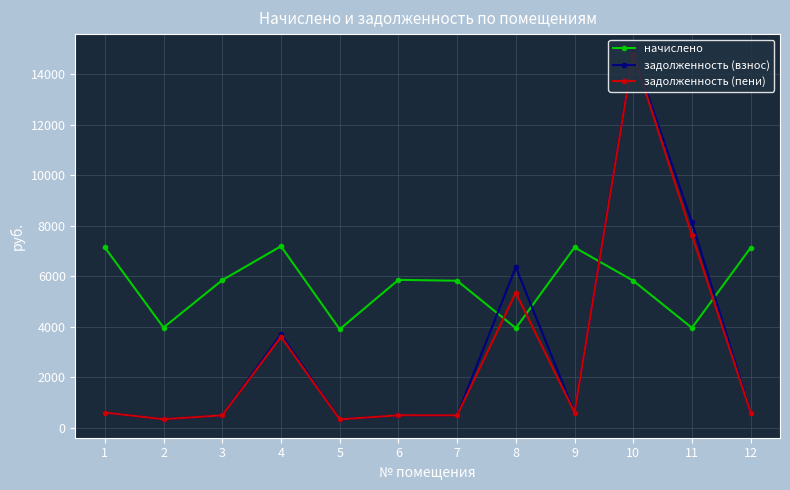

Which series has the largest total across all categories?

начислено